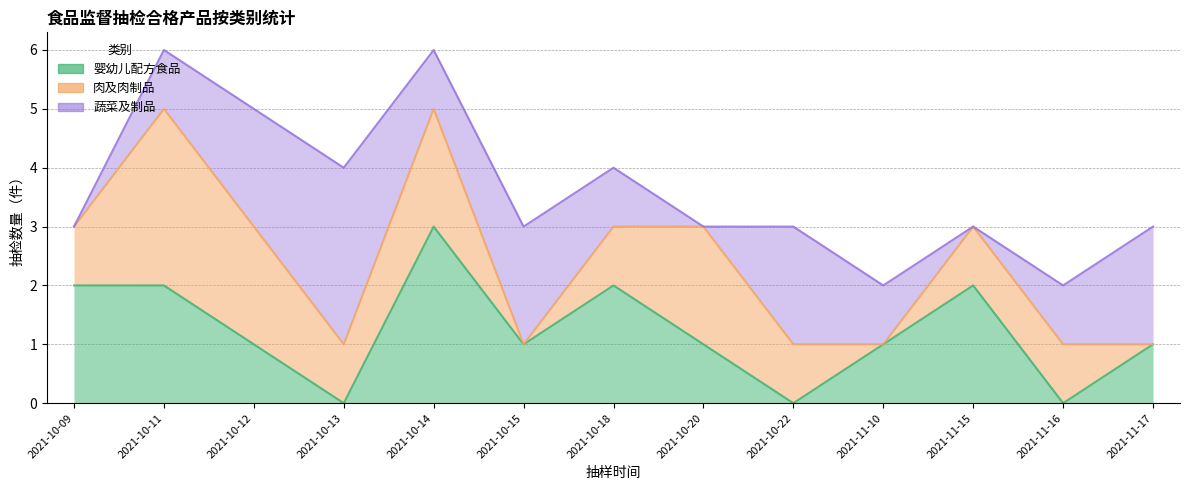

In 婴幼儿配方食品, how many points are higher than both neighbors (excluding endpoints)?

3